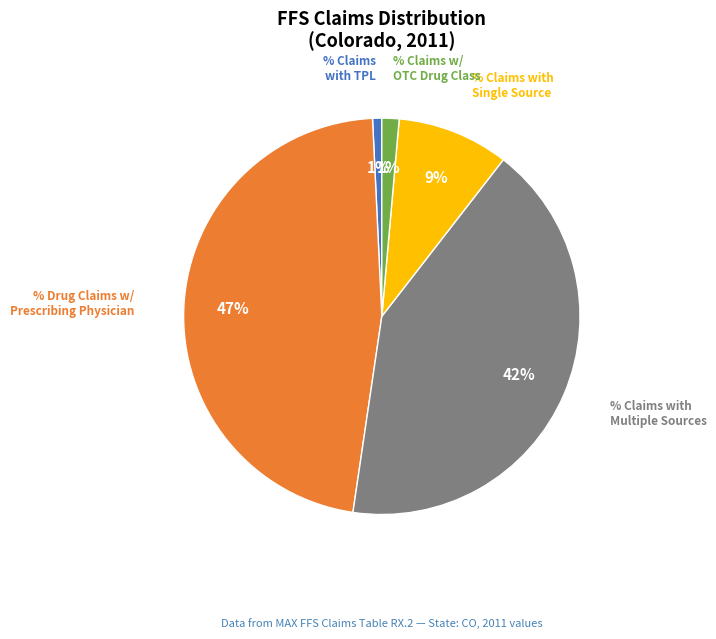

Is there a majority slice in this chart?

No